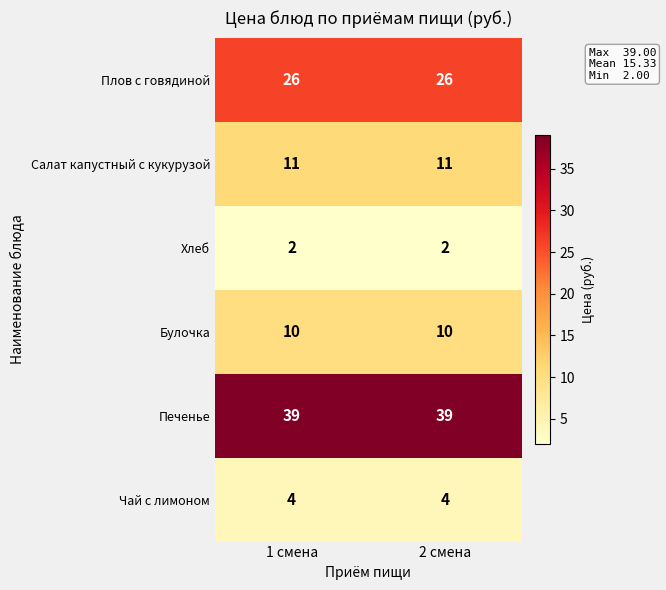

What is the difference between the highest and lowest values at 1 смена?

37